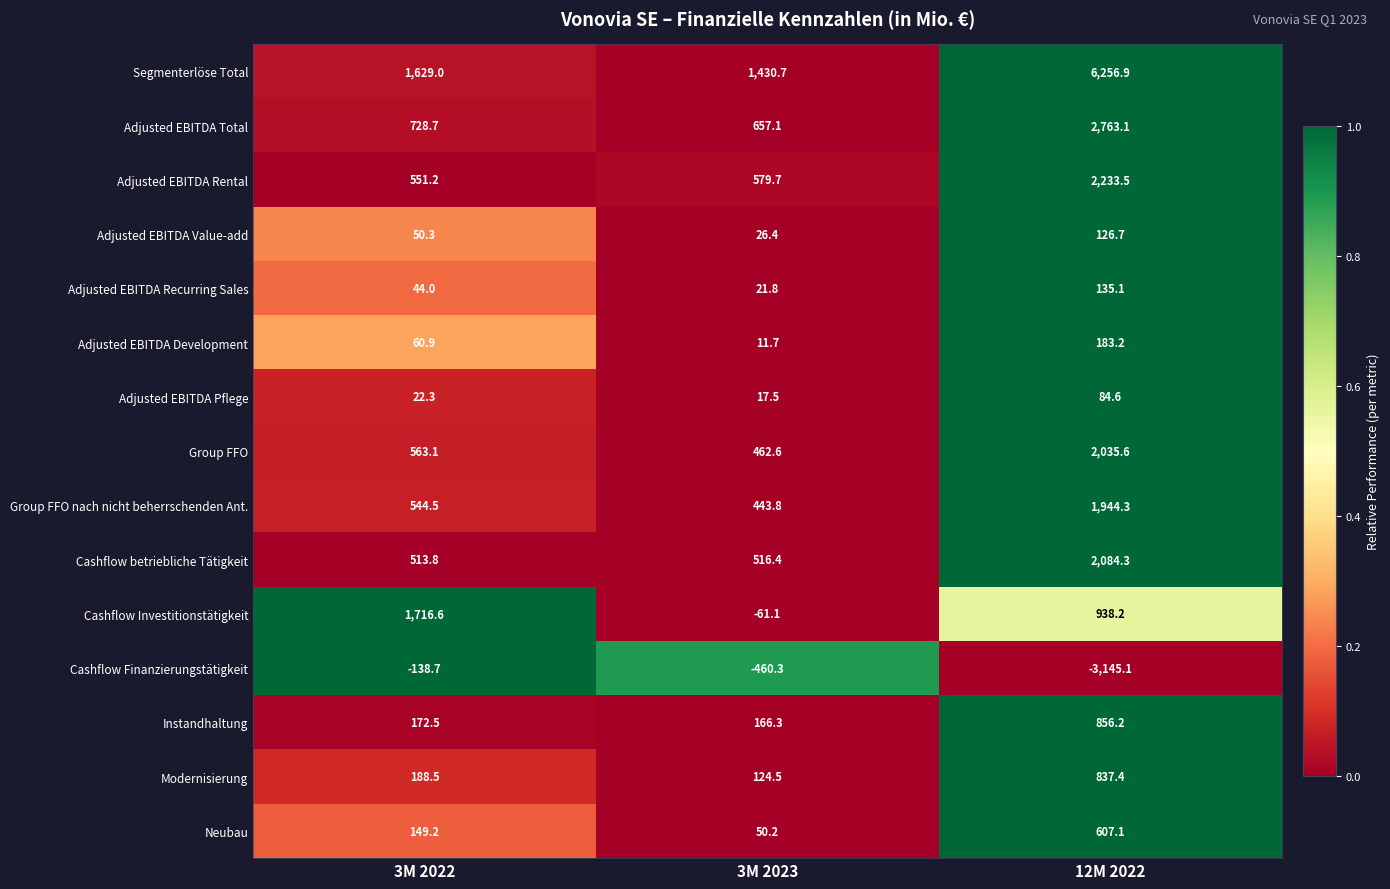

Which series has the widest spread of values?

Segmenterlöse Total